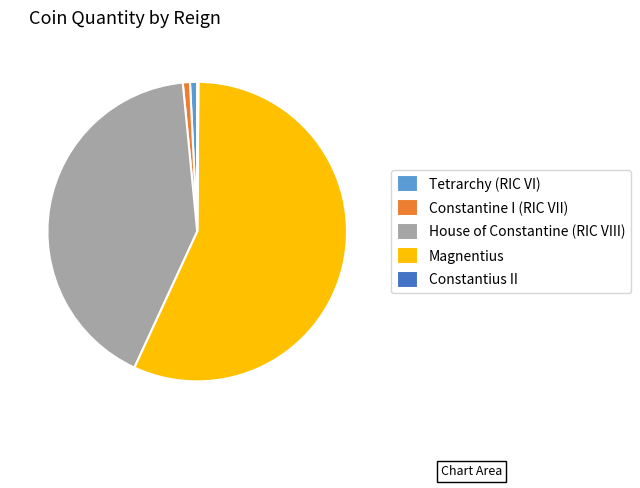

The Constantine I (RIC VII) slice represents 11% of the pie. True or false?

False